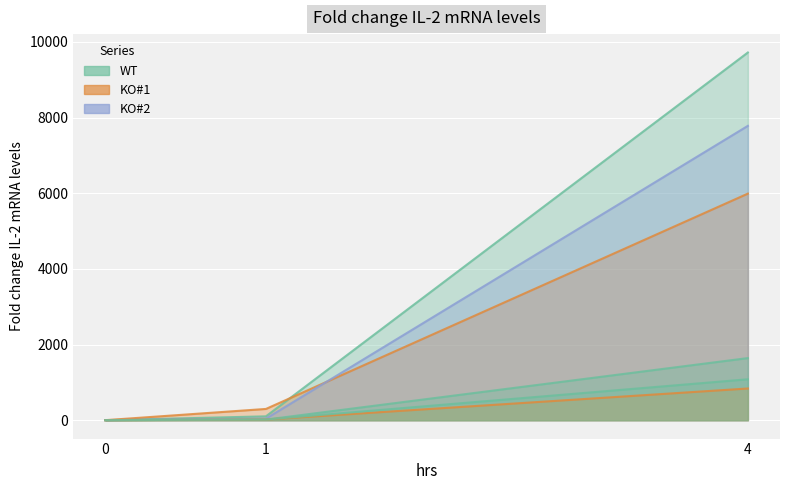

The WT_exp2 series shows 0.7 at 0. True or false?

False